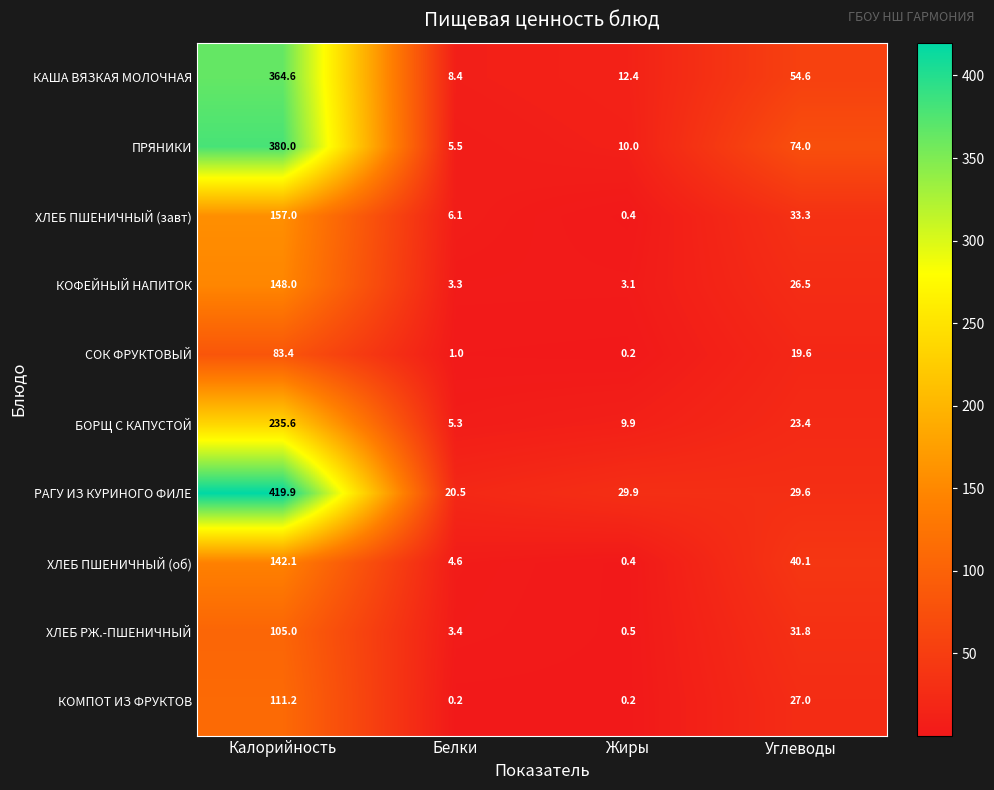

Where does the ПРЯНИКИ series first go above 74?

Калорийность